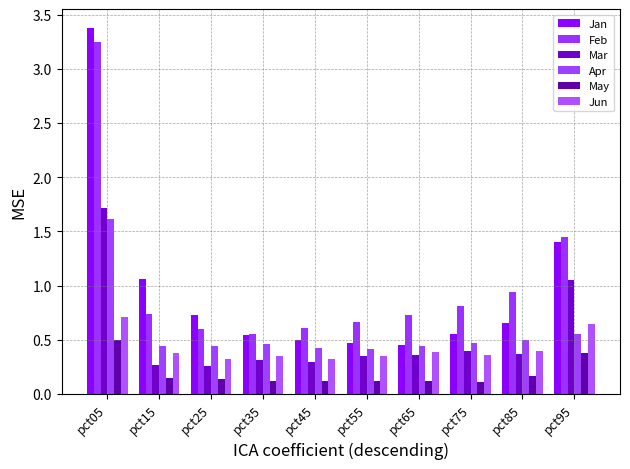

Which series has the largest total across all categories?

Feb